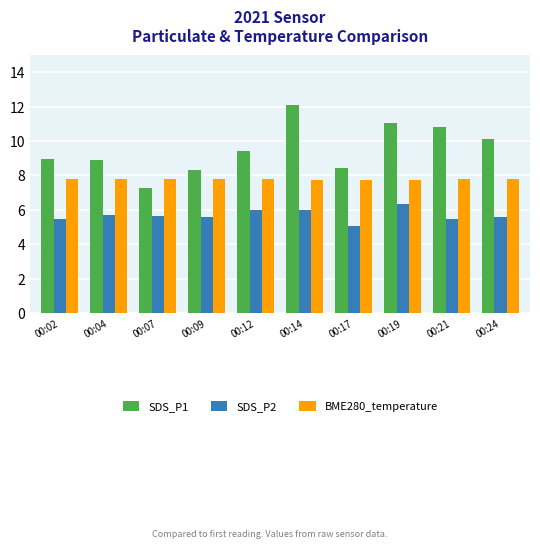

What is the spread (max minus min) of values at 00:12?

3.4